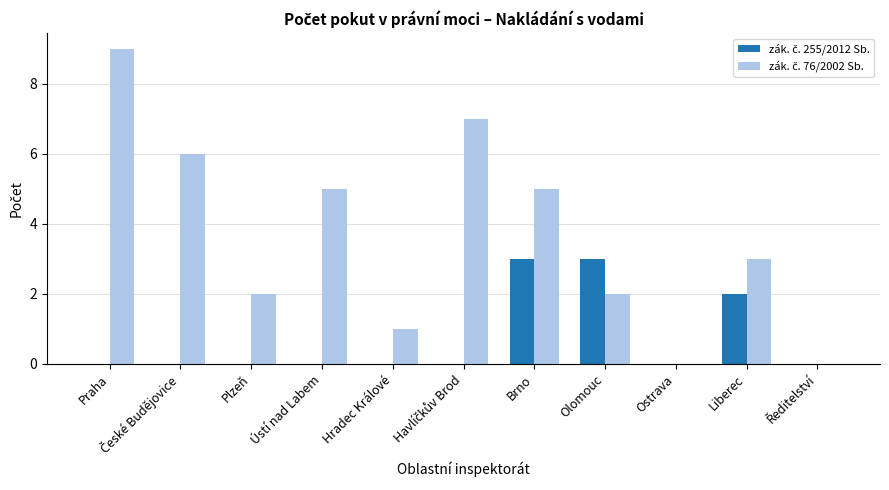

What is the maximum value shown in the chart?

9